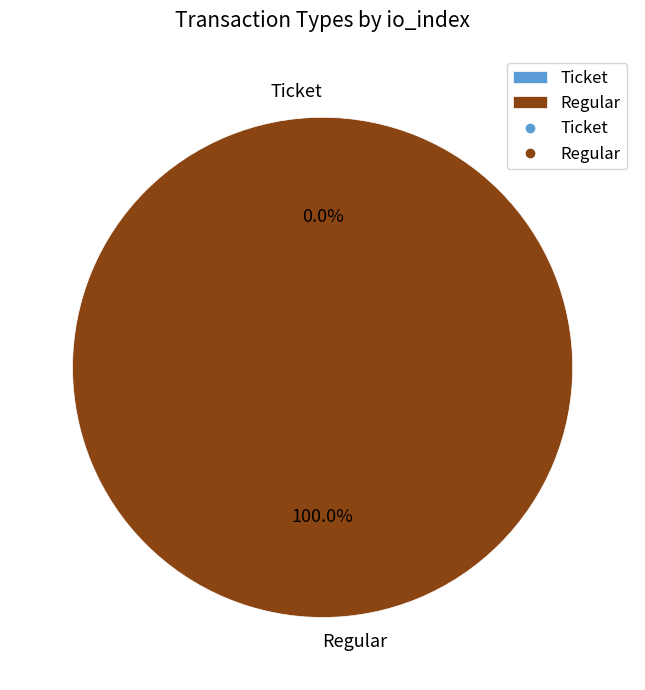

True or false: Ticket accounts for 8% of the total.

False